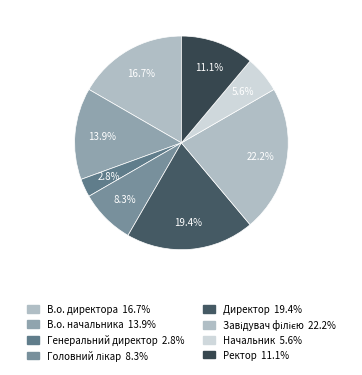

To the nearest percent, what is the difference between the largest and smallest slice percentages?

19%